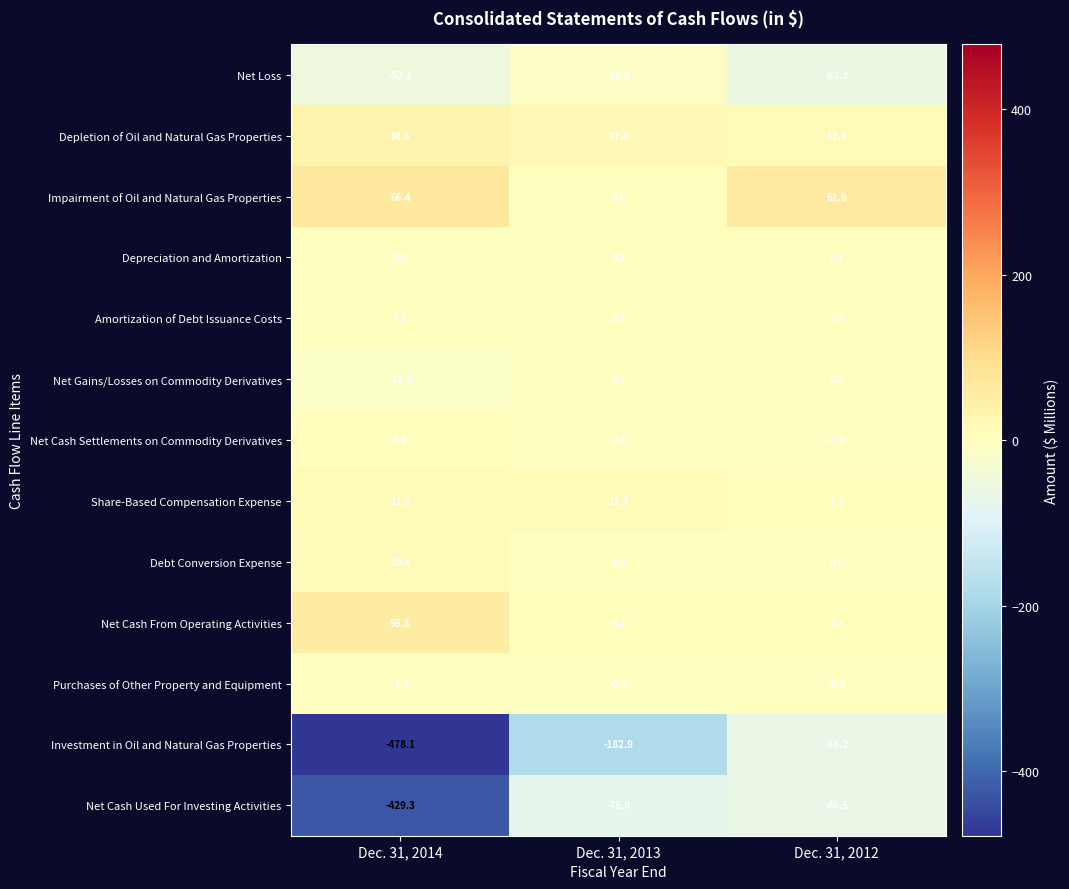

Count the number of categories in the chart.

3